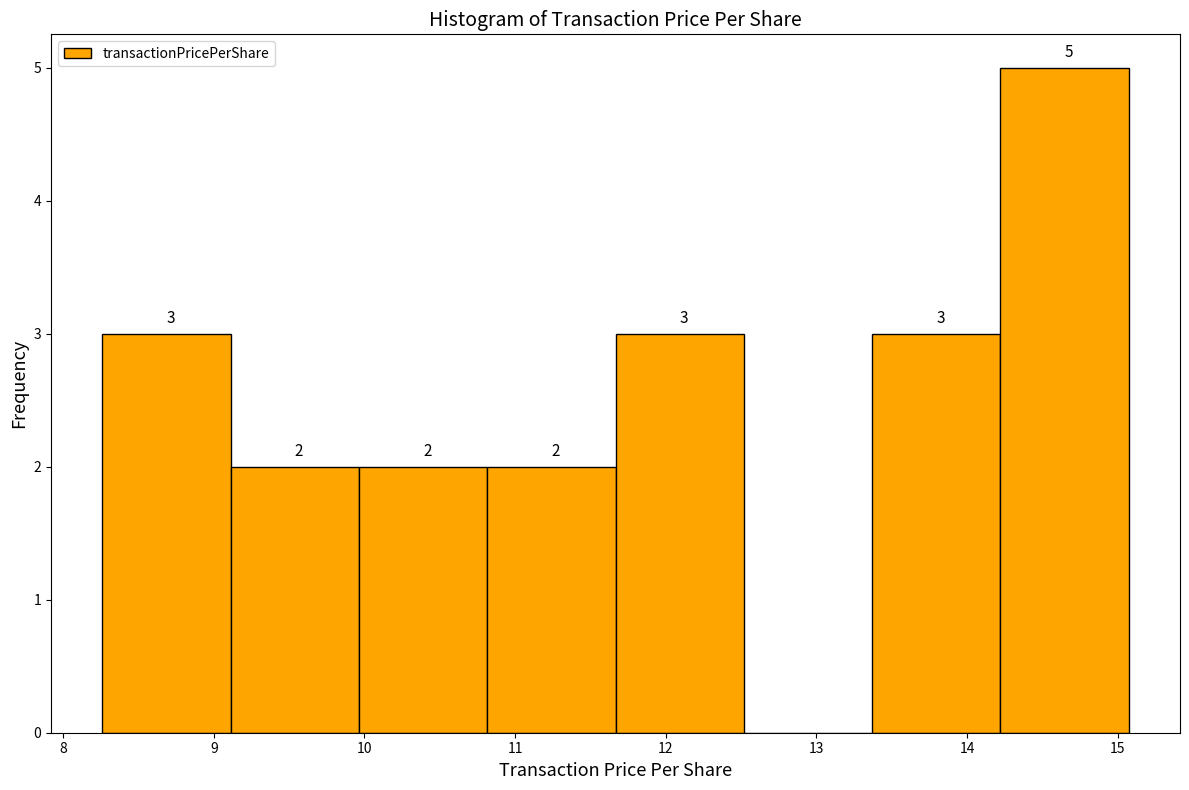

Which range on the x-axis has the tallest bar?

14.2 to 15.1